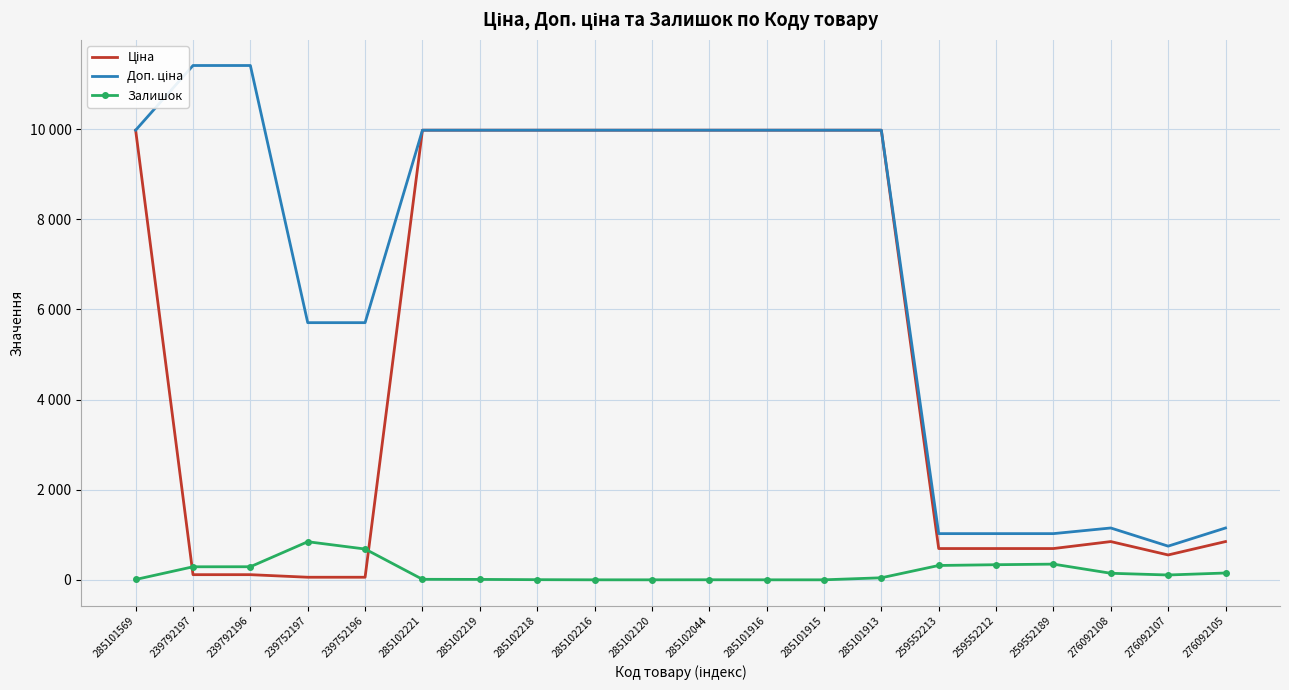

Where is the first local minimum for Доп. ціна?

276092107